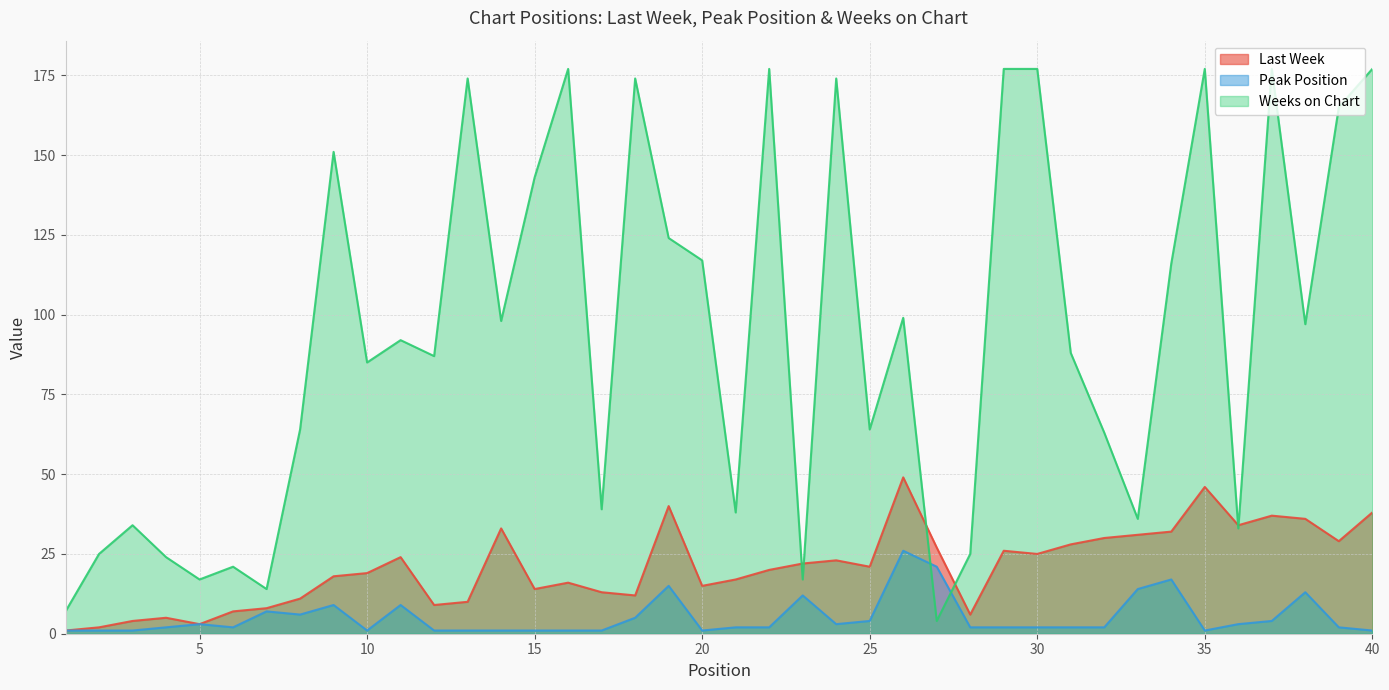

Between 32 and 3, which is larger?

32